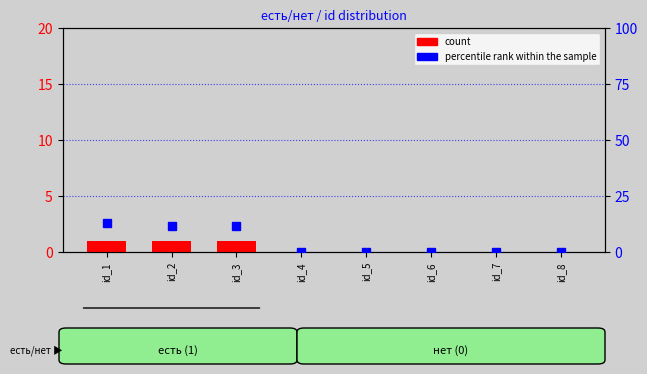

At how many categories does at least one series exceed 7?

3